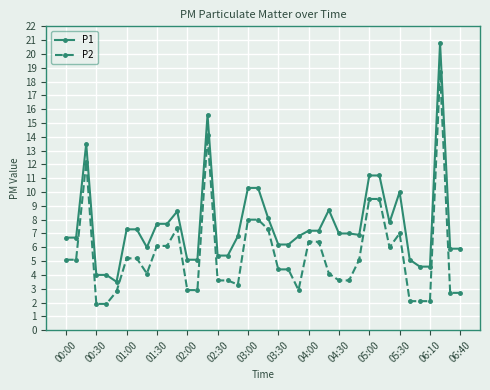

True or false: P1 and P2 cross at least once.

False